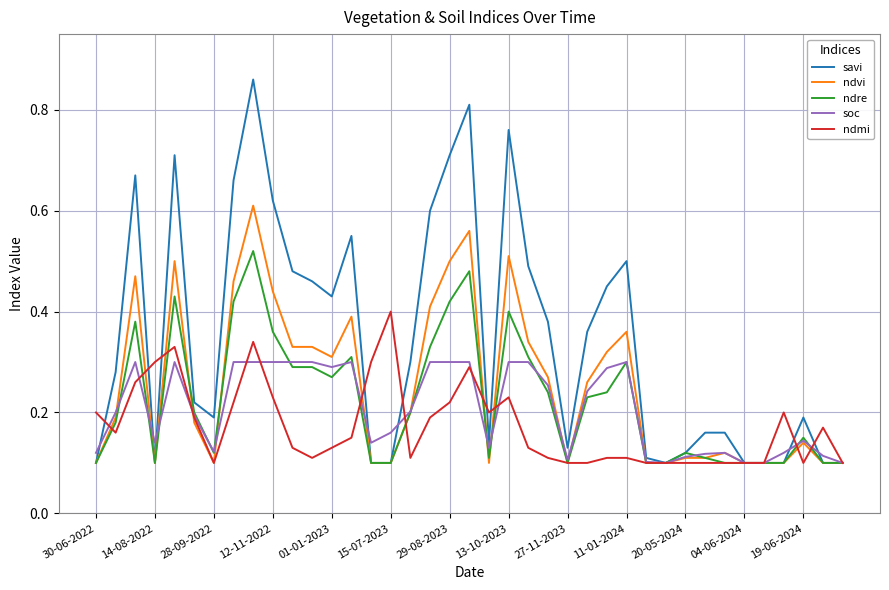

List the series in order of their peak value, lowest first.

soc, ndmi, ndre, ndvi, savi